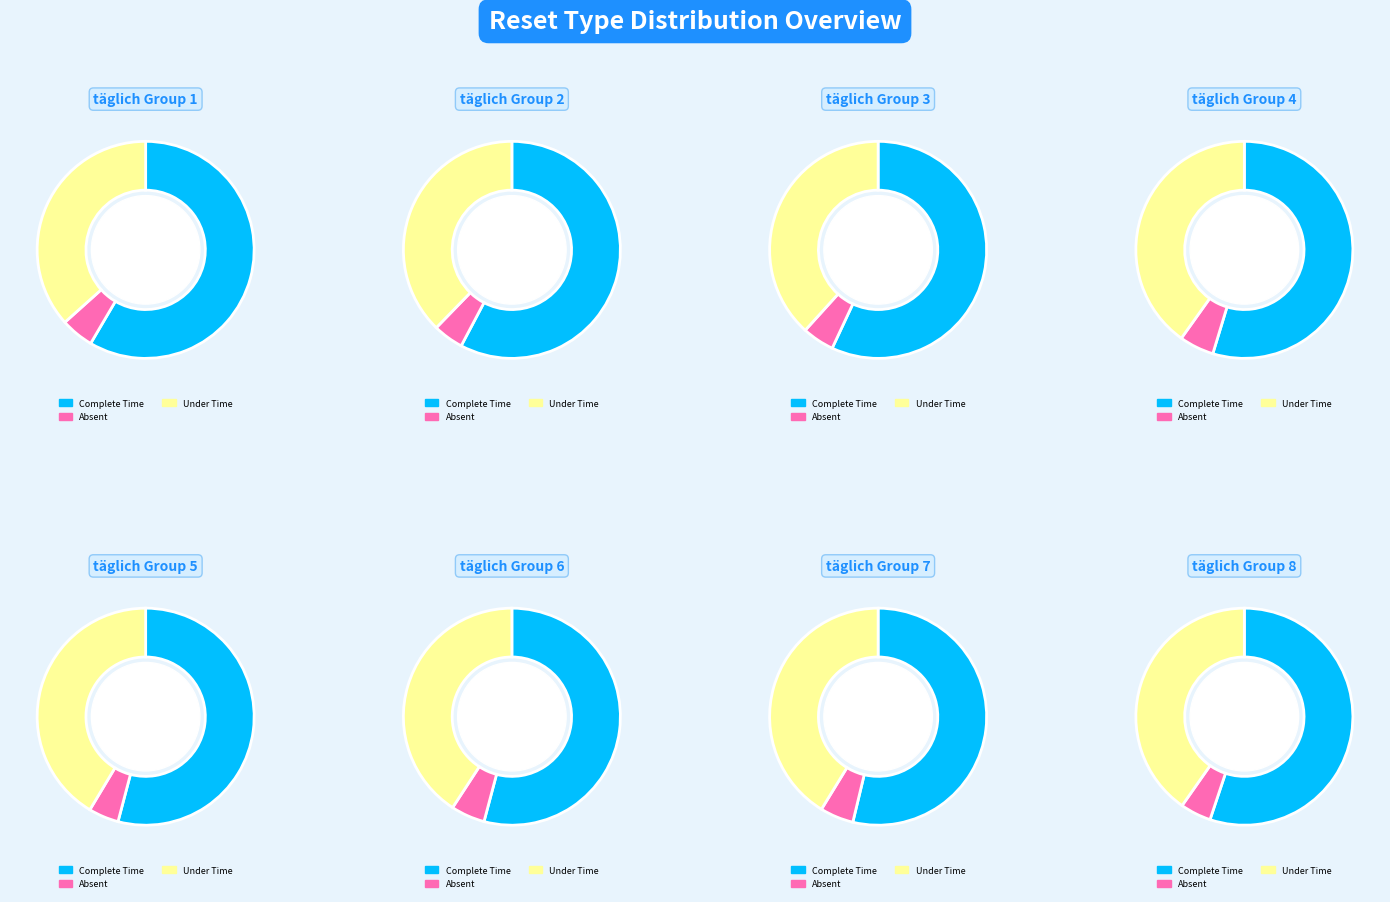

True or false: 4 accounts for 13% of the total.

False